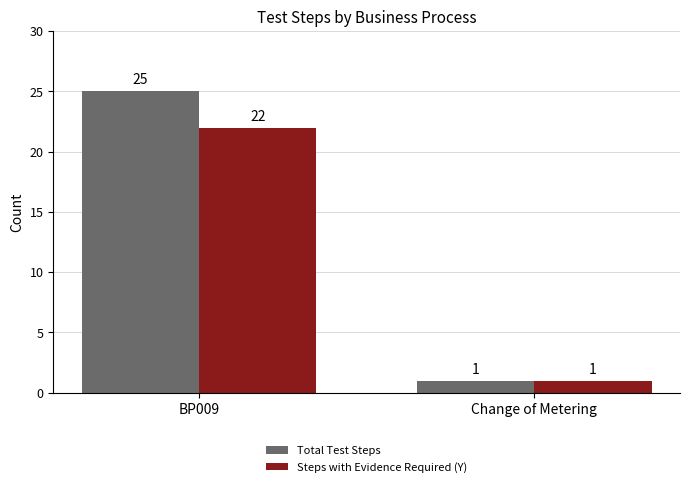

The value of Steps with Evidence Required (Y) at BP009 is 36. True or false?

False